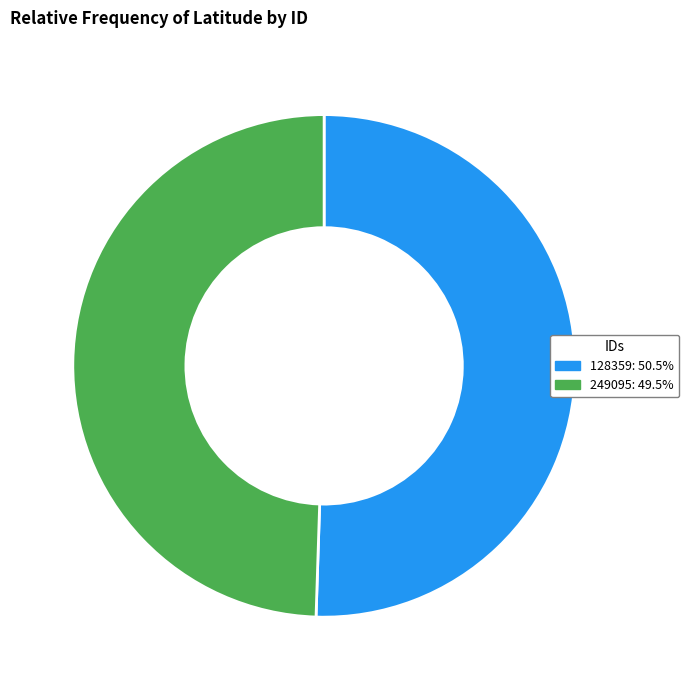

The 249095 slice represents 41% of the pie. True or false?

False